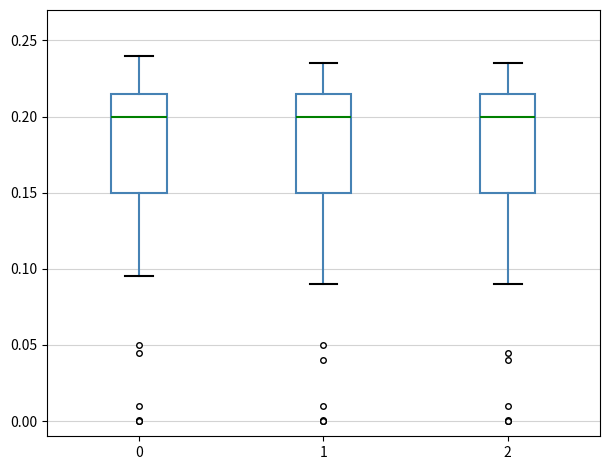

Reading left to right, read every box against the y-axis: the position of its median line, the range the box covers, and the ends of its whiskers. The values are not printed on the chart, so give them approximately, as read against the axis.

0: median 0.200, box 0.150 to 0.215, whiskers 0.095 to 0.240
1: median 0.200, box 0.150 to 0.215, whiskers 0.090 to 0.235
2: median 0.200, box 0.150 to 0.215, whiskers 0.090 to 0.235